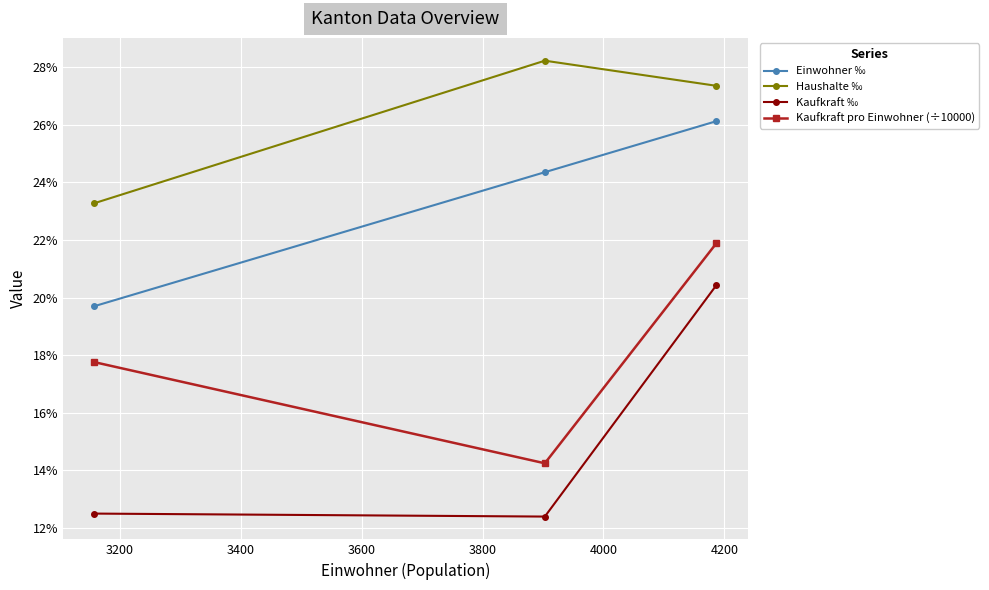

What are all the series names shown in the legend?

Einwohner ‰, Haushalte ‰, Kaufkraft ‰, Kaufkraft pro Einwohner (÷10000)